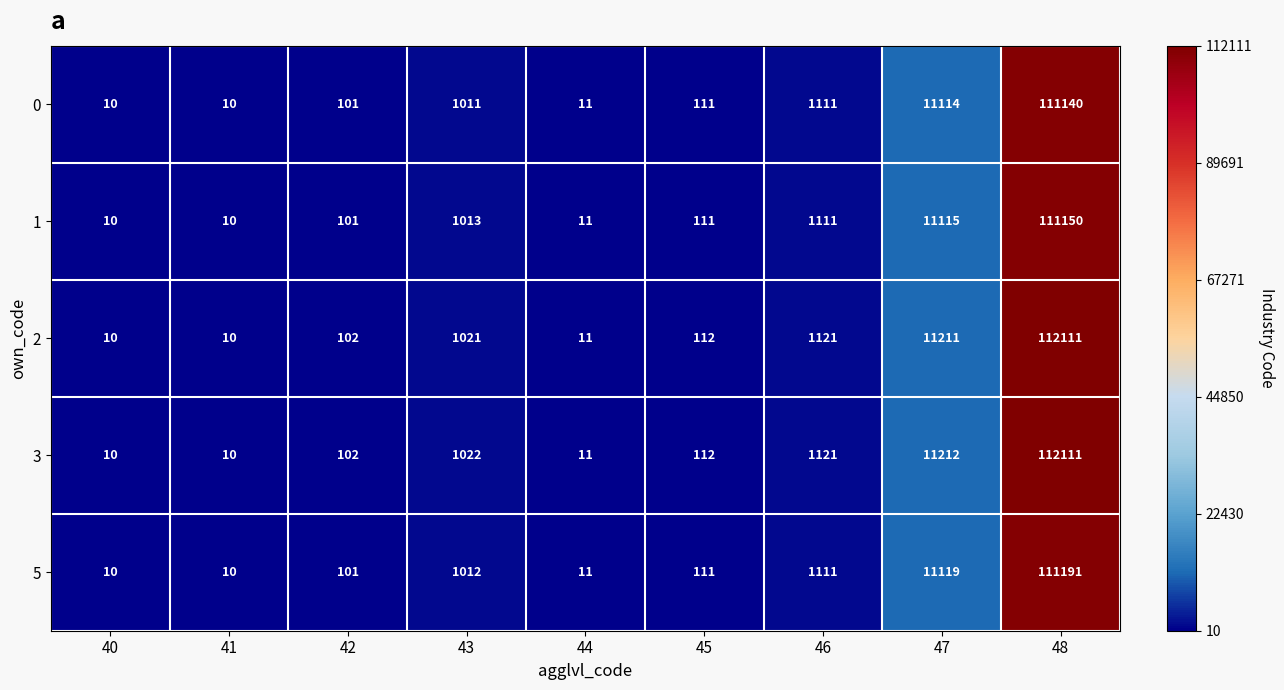

What is the difference between the maximum and second lowest values in the 5 series?

111181